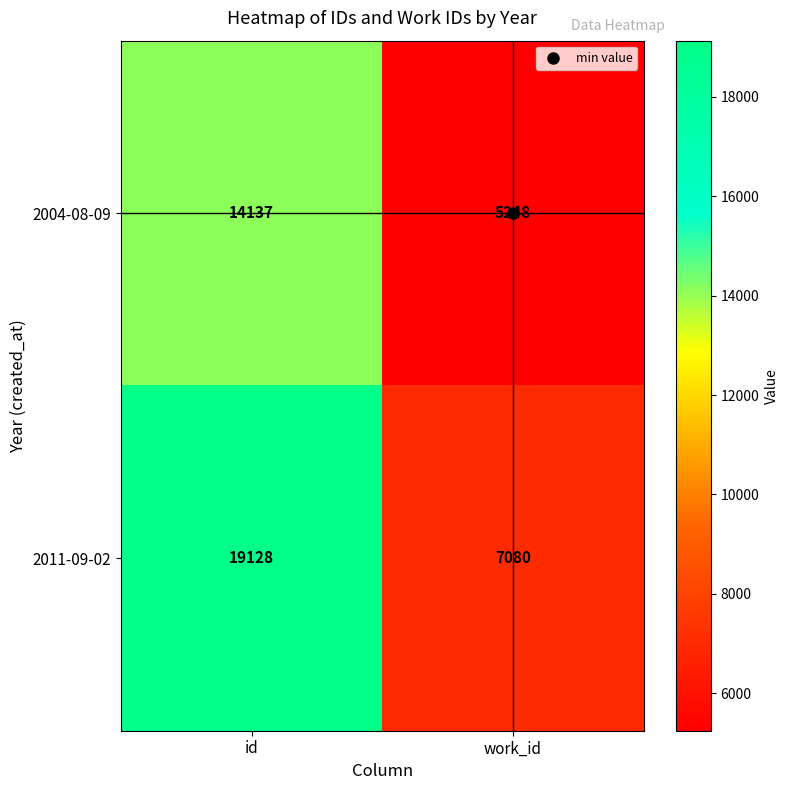

Read the 2011-09-02 value at work_id, to the nearest 50.

7100